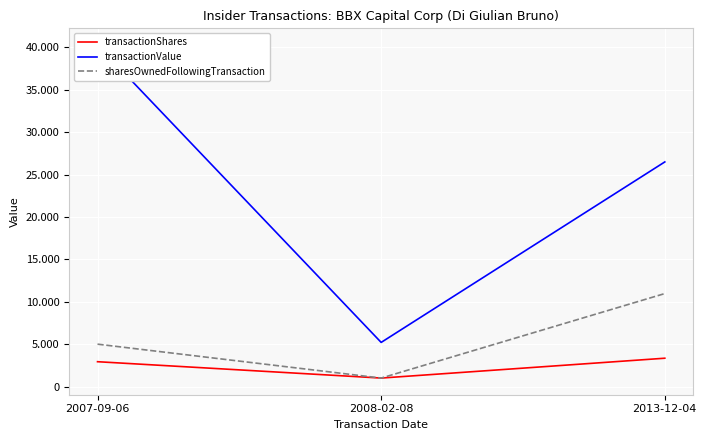

What is the difference between the maximum and second lowest values in the sharesOwnedFollowingTransaction series?

5968